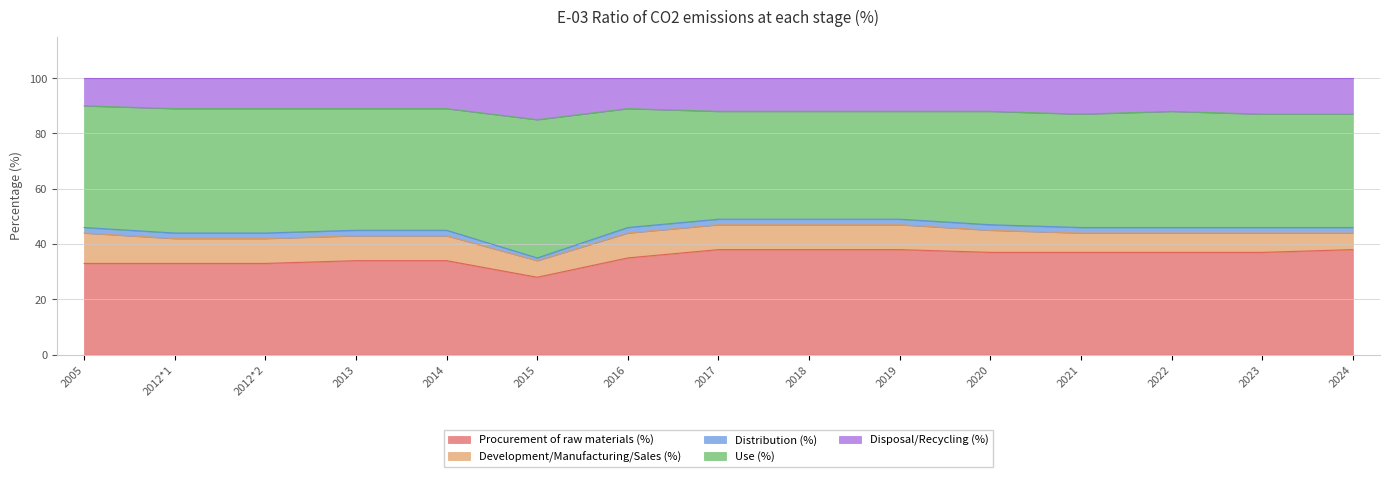

Count the number of categories in the chart.

15